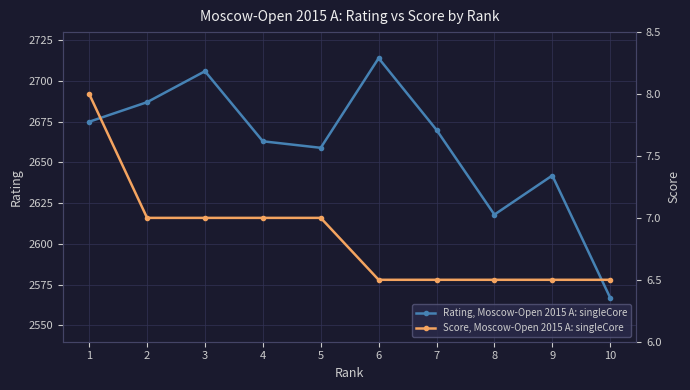

True or false: Score, Moscow-Open 2015 A: singleCore and Rating, Moscow-Open 2015 A: singleCore intersect in this chart.

False